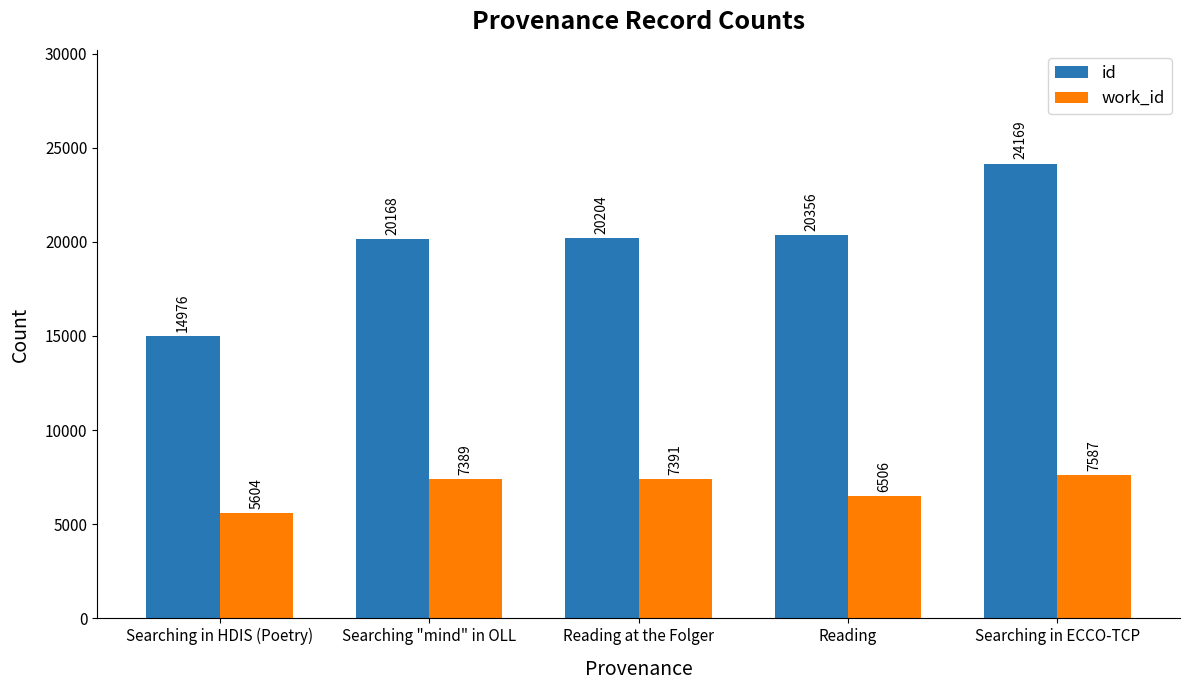

What is the minimum value for id?

14976